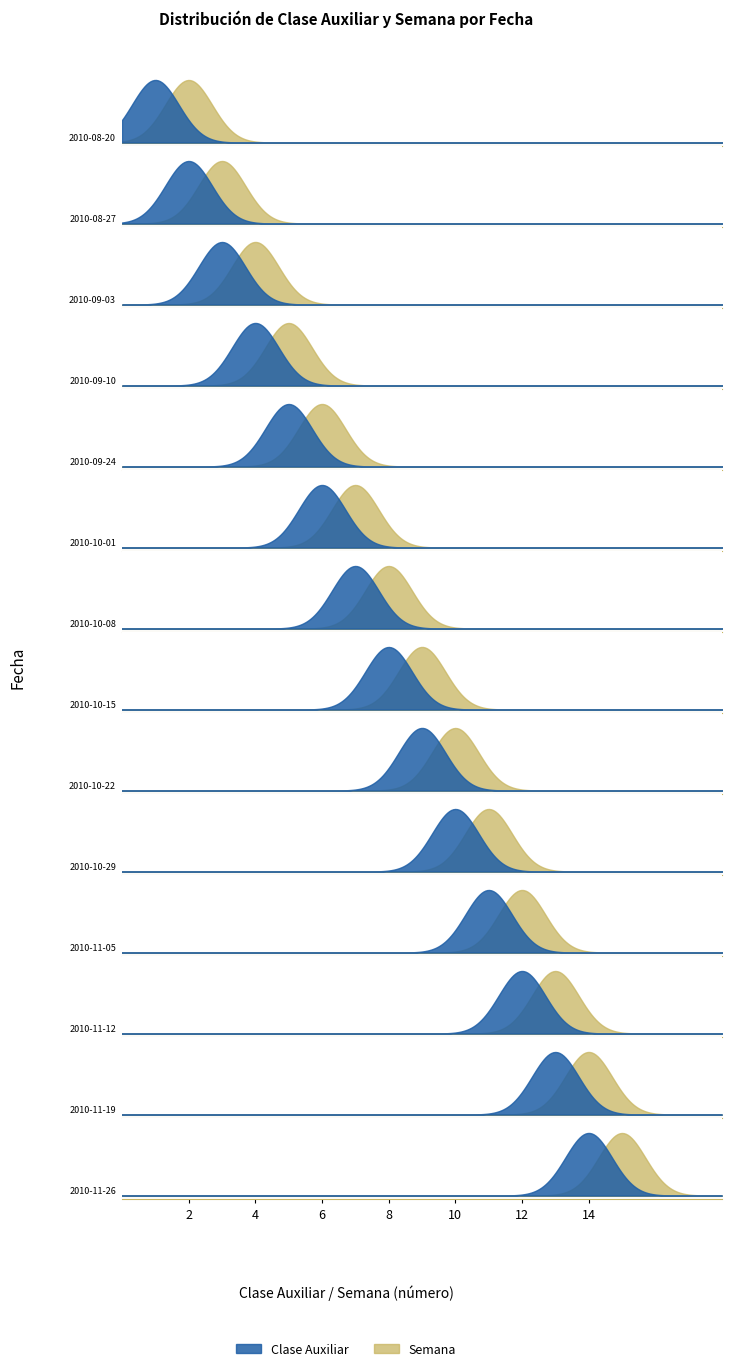

What is the sum of the Semana values at 2010-08-20 and 2010-09-10?

7